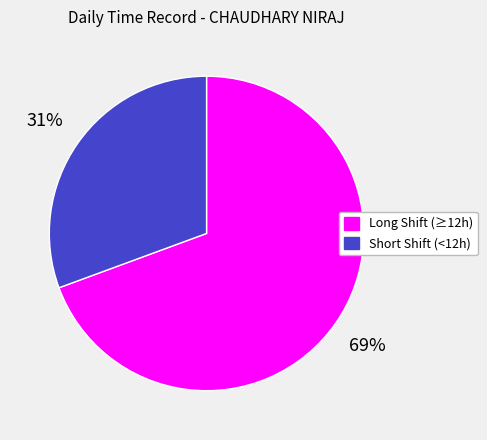

Rank the categories by value from lowest to highest.

Short Shift (<12h), Long Shift (≥12h)